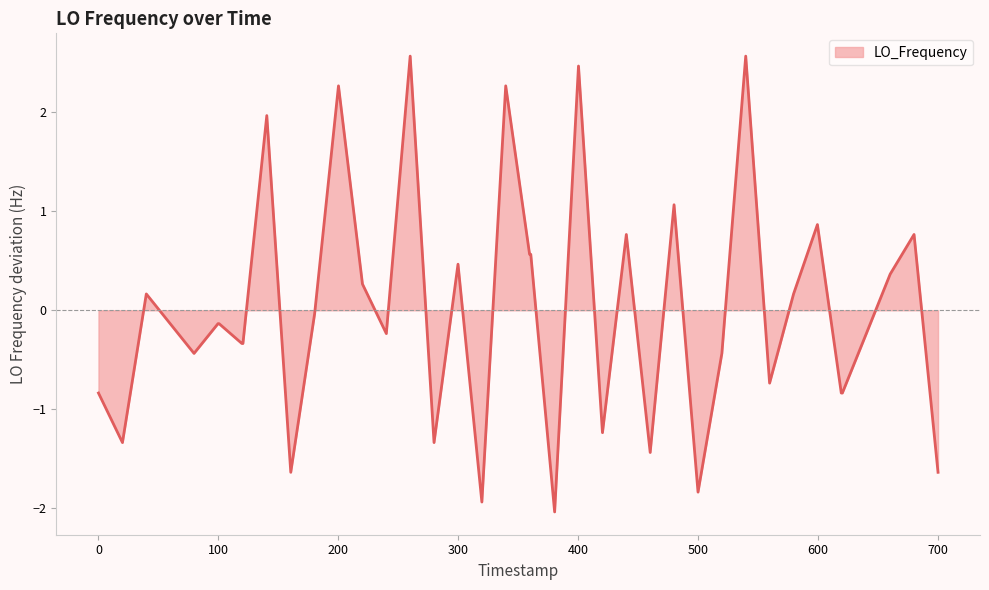

How many distinct data groups are displayed?

1